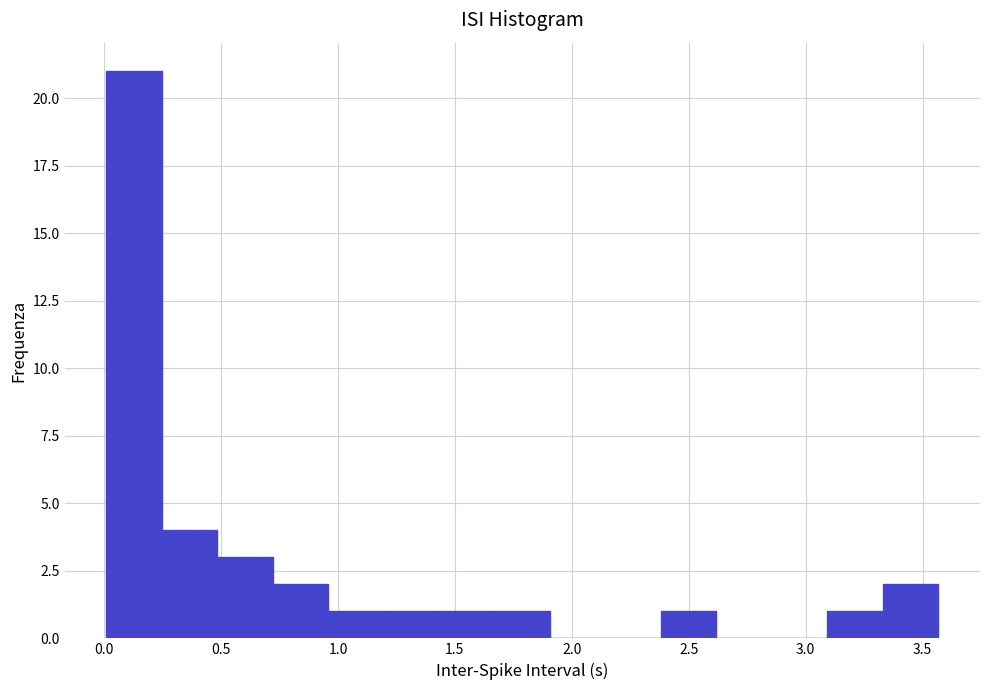

How tall is the bar that spans 0.95 to 1.20 on the x-axis? Neither the bar edges nor the heights are printed on the chart, so give them approximately, as read against the axes.

1